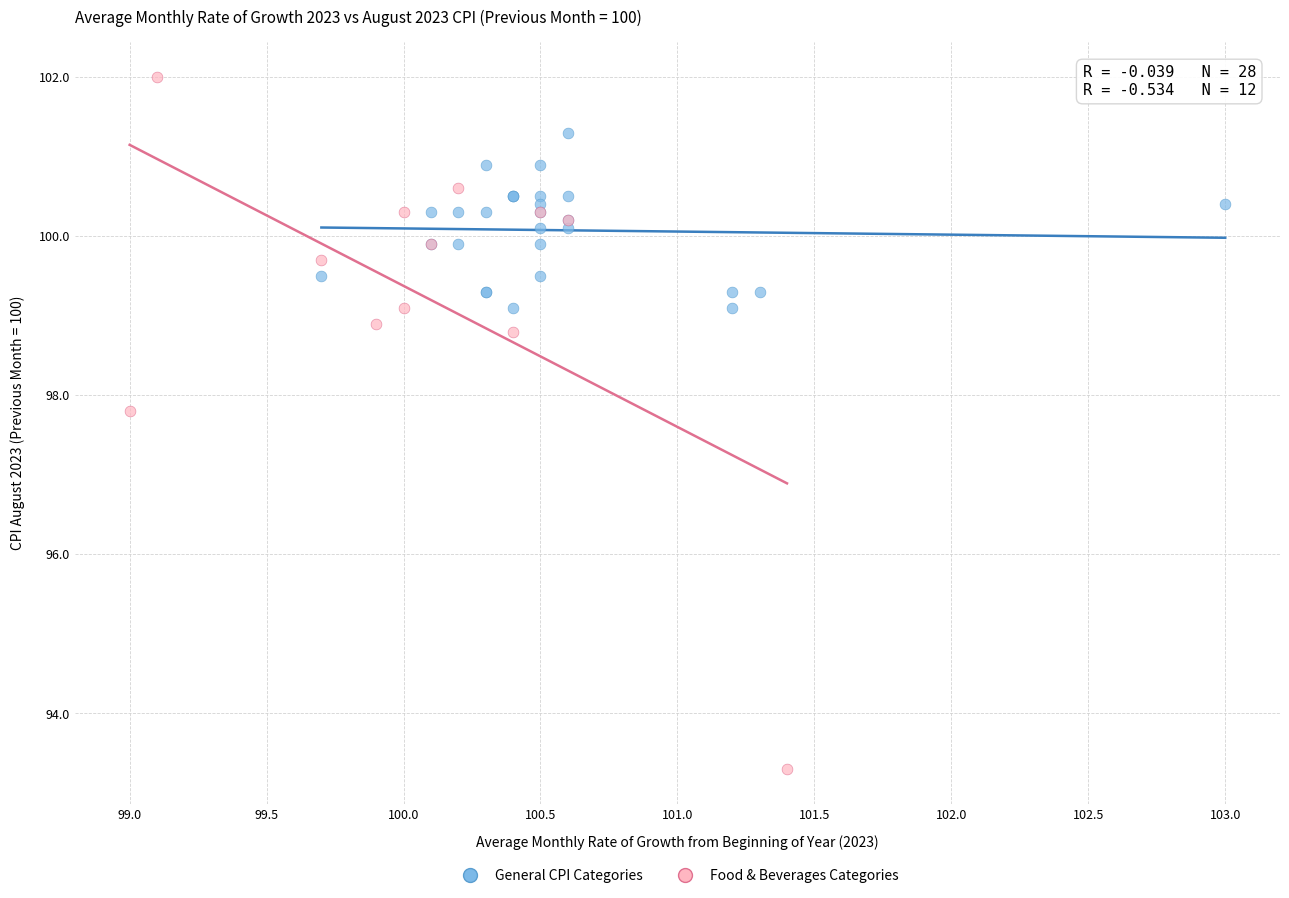

Which series contains the highest Y value?

Food & Beverages Categories